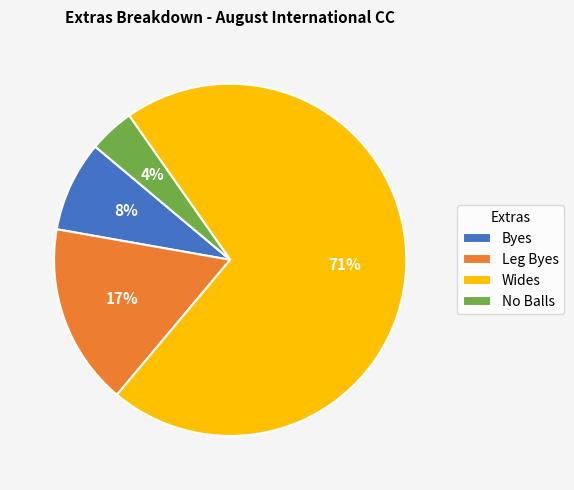

Is it true that Wides is 71% of the pie?

True